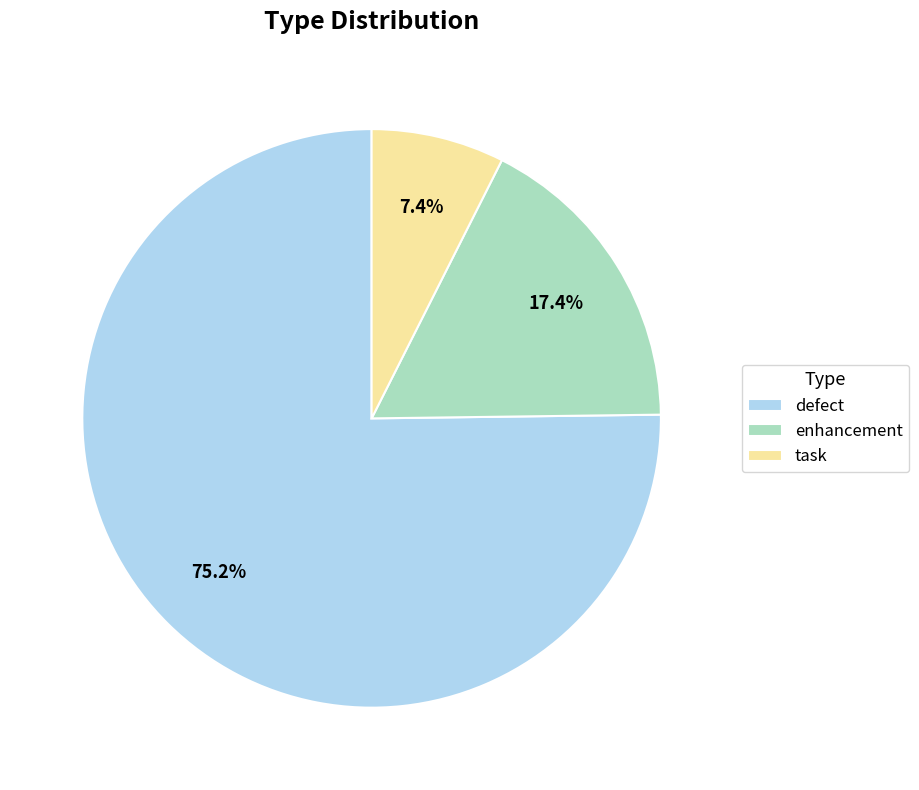

Between defect and task, which is larger?

defect